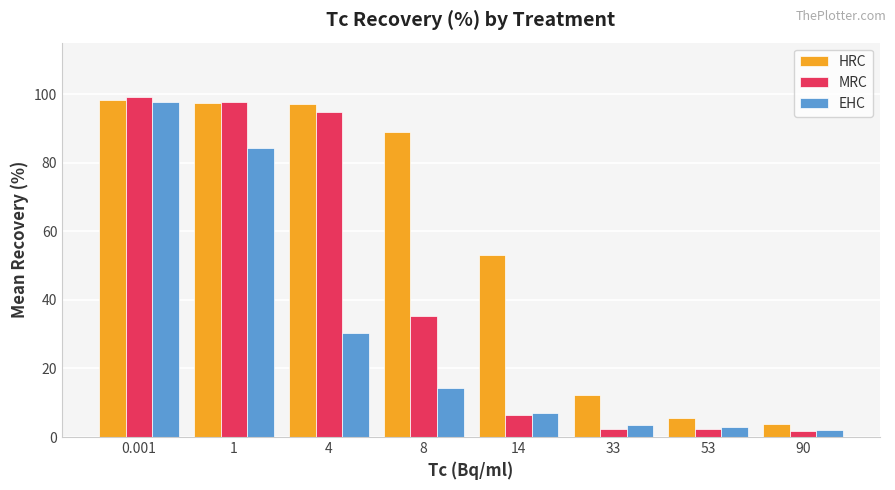

What is the spread (max minus min) of values at 4?

66.9